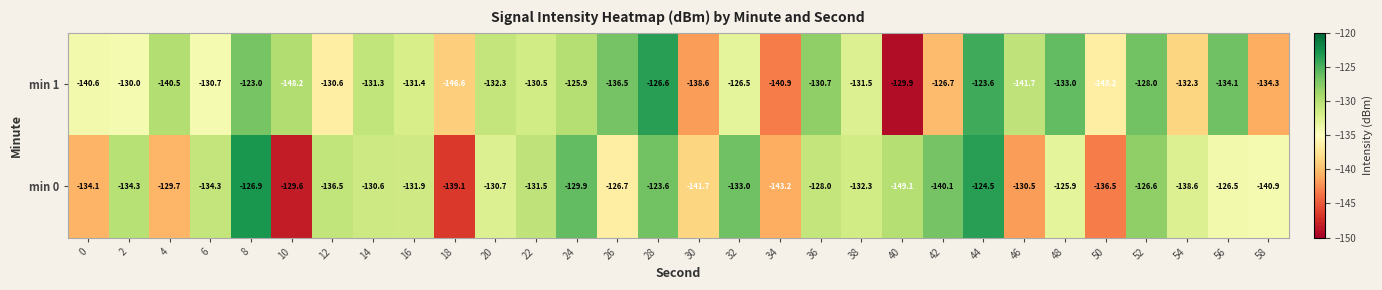

What is the total value across all series at 40?

-279.0